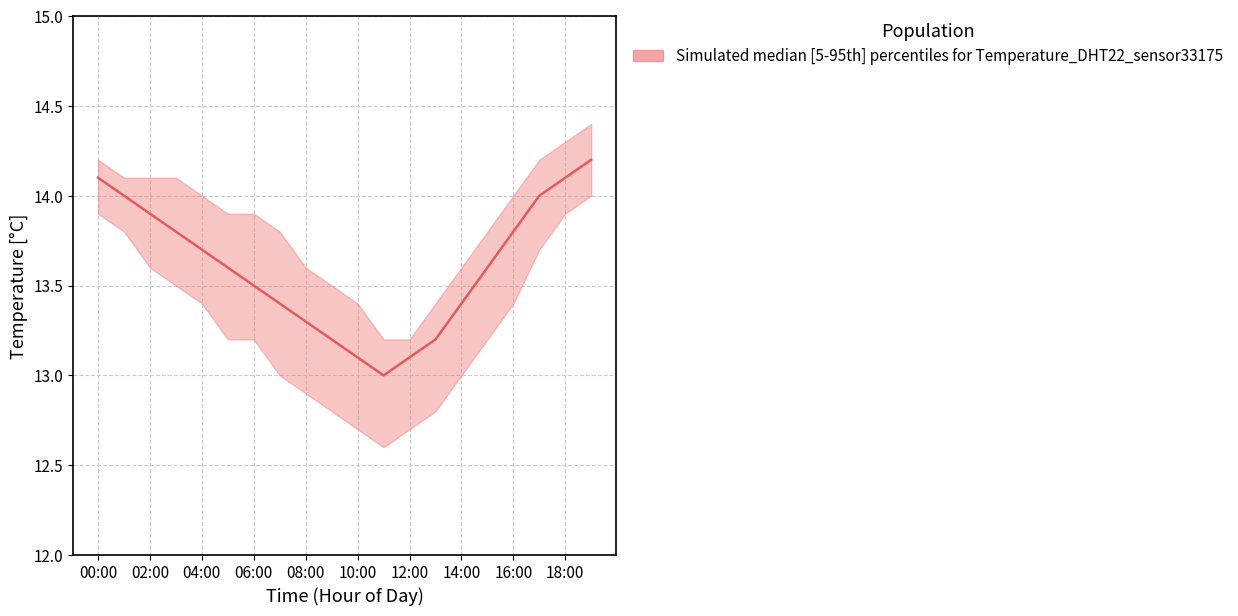

At which label is temperature_lower closest to 13?

07:00